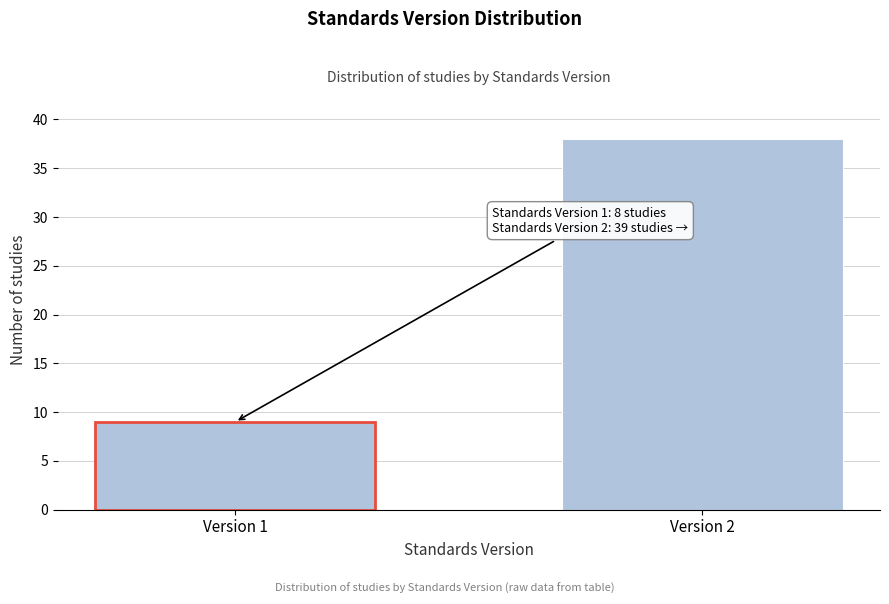

Reading left to right, transcribe all the data shown in this chart.

Version 1=9	Version 2=38